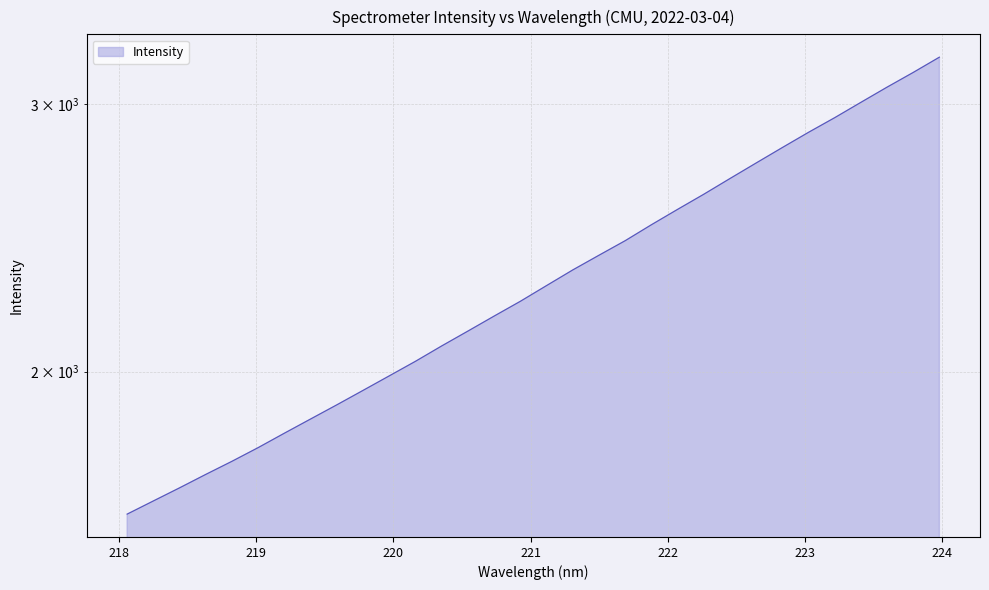

What is the difference between the maximum and minimum values?

1608.4